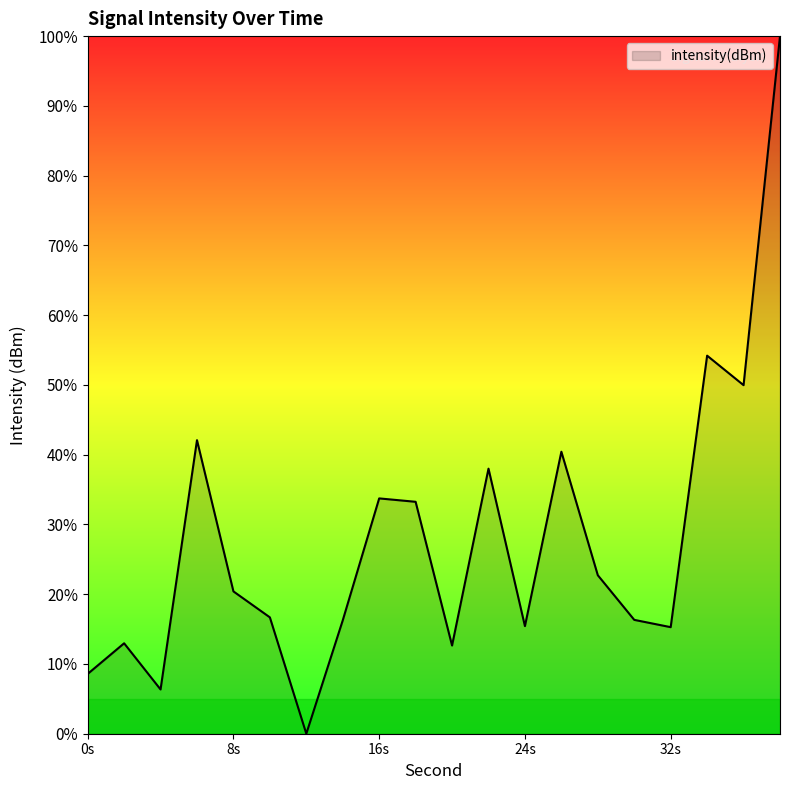

What is the greatest value displayed?

100.0